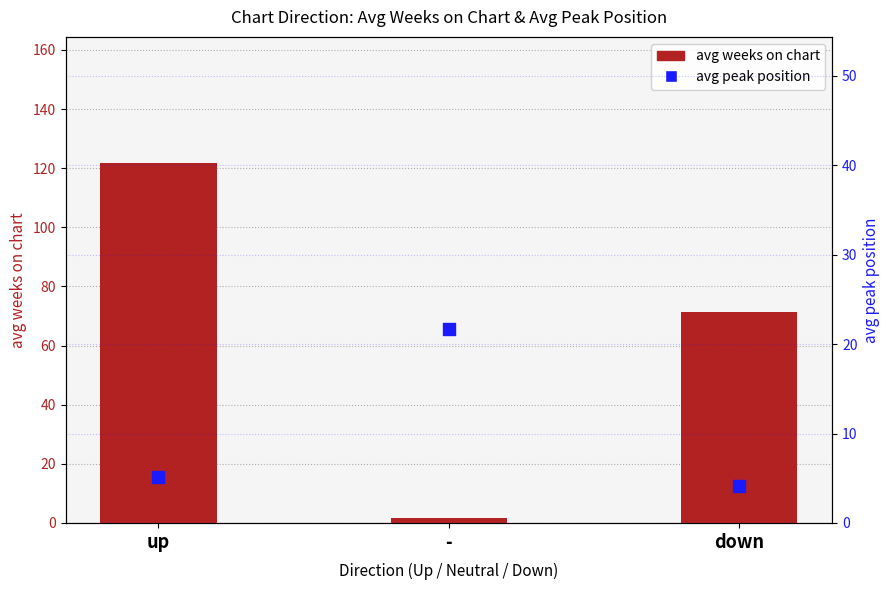

Which series has the largest Y range (max minus min)?

avg weeks on chart